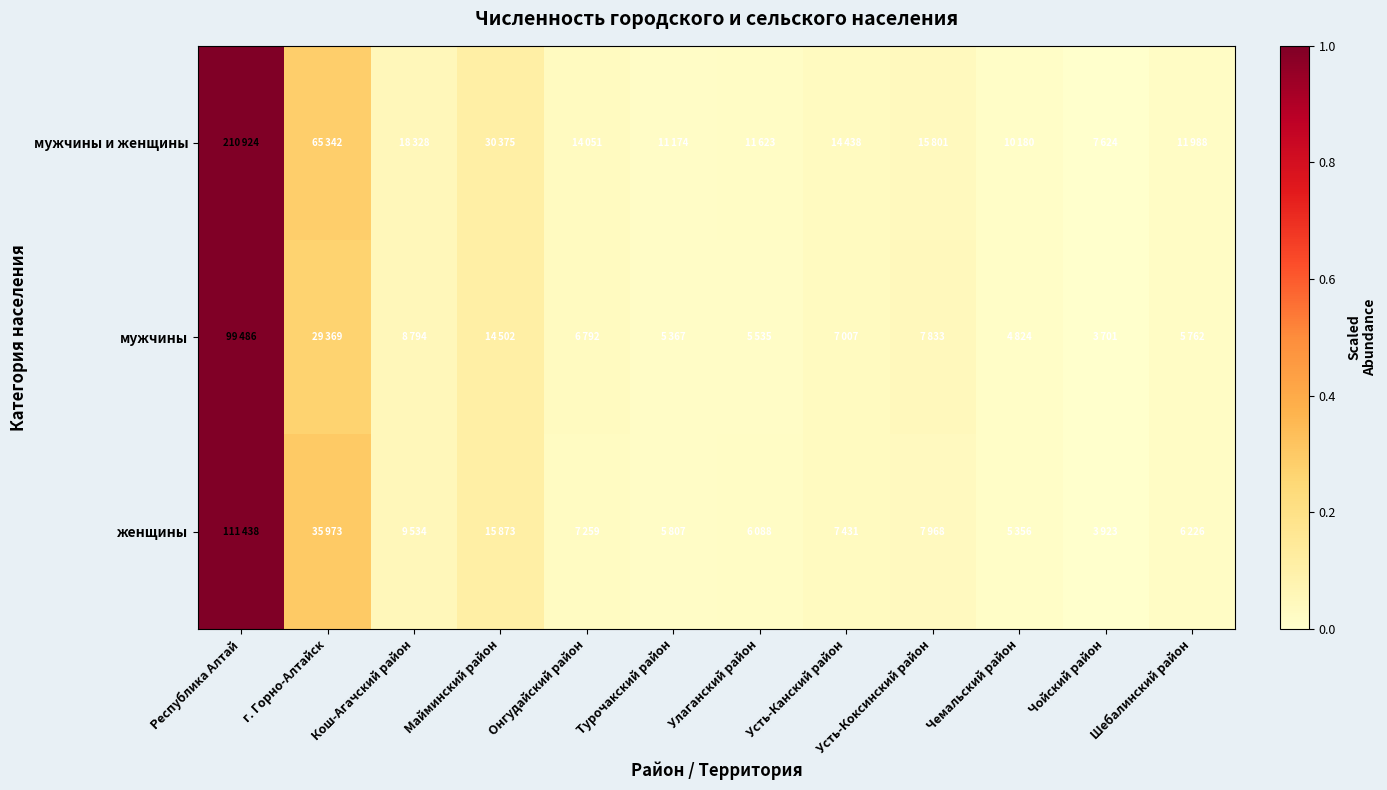

Reading left to right, list all the values displayed in this chart.

мужчины и женщины: Республика Алтай=1.0	г. Горно-Алтайск=0.3	Кош-Агачский район=0.1	Майминский район=0.1	Онгудайский район=0.0	Турочакский район=0.0	Улаганский район=0.0	Усть-Канский район=0.0	Усть-Коксинский район=0.0	Чемальский район=0.0	Чойский район=0.0	Шебалинский район=0.0
мужчины: Республика Алтай=1.0	г. Горно-Алтайск=0.3	Кош-Агачский район=0.1	Майминский район=0.1	Онгудайский район=0.0	Турочакский район=0.0	Улаганский район=0.0	Усть-Канский район=0.0	Усть-Коксинский район=0.0	Чемальский район=0.0	Чойский район=0.0	Шебалинский район=0.0
женщины: Республика Алтай=1.0	г. Горно-Алтайск=0.3	Кош-Агачский район=0.1	Майминский район=0.1	Онгудайский район=0.0	Турочакский район=0.0	Улаганский район=0.0	Усть-Канский район=0.0	Усть-Коксинский район=0.0	Чемальский район=0.0	Чойский район=0.0	Шебалинский район=0.0